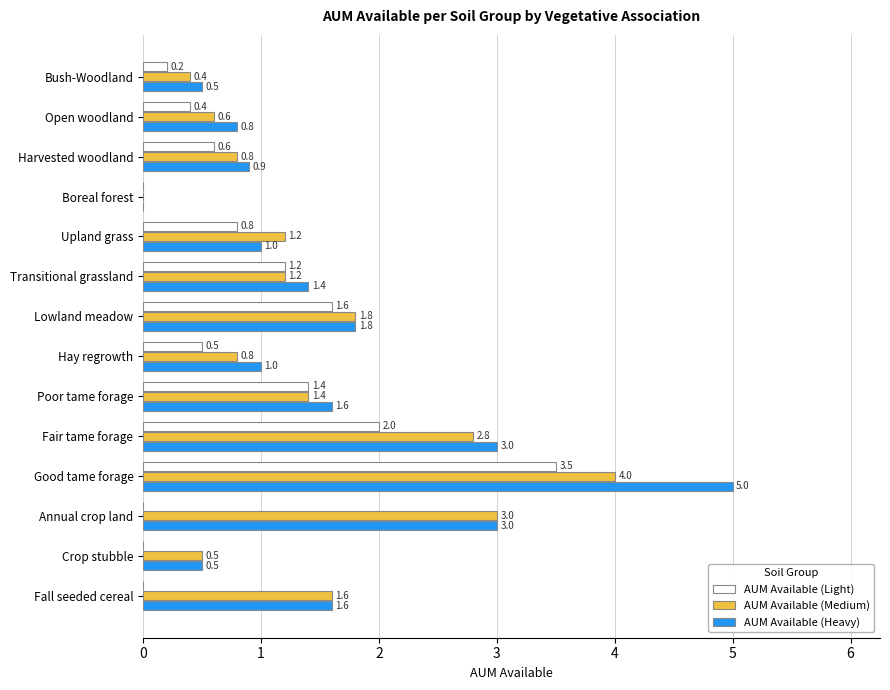

How many distinct data groups are displayed?

3